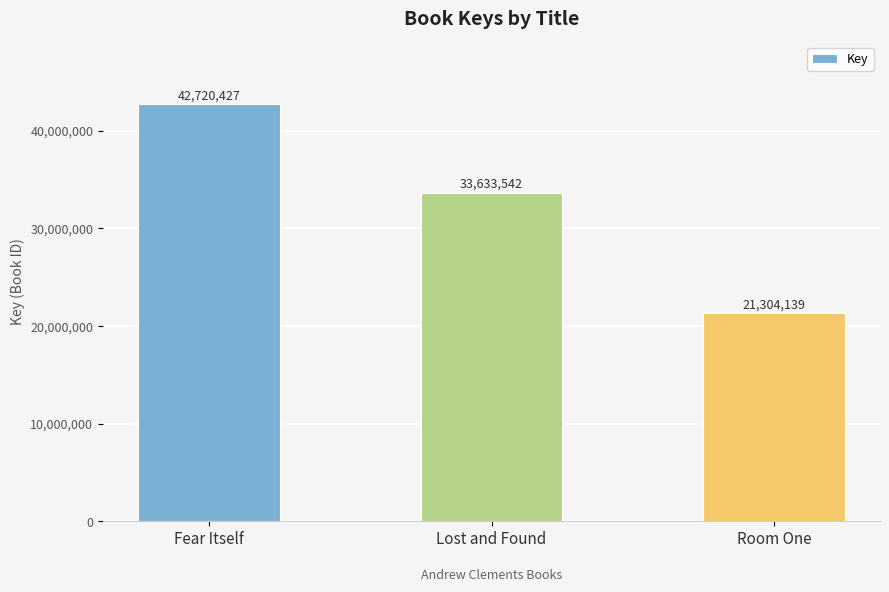

What is the label of the 2nd bar from the left?

Lost and Found